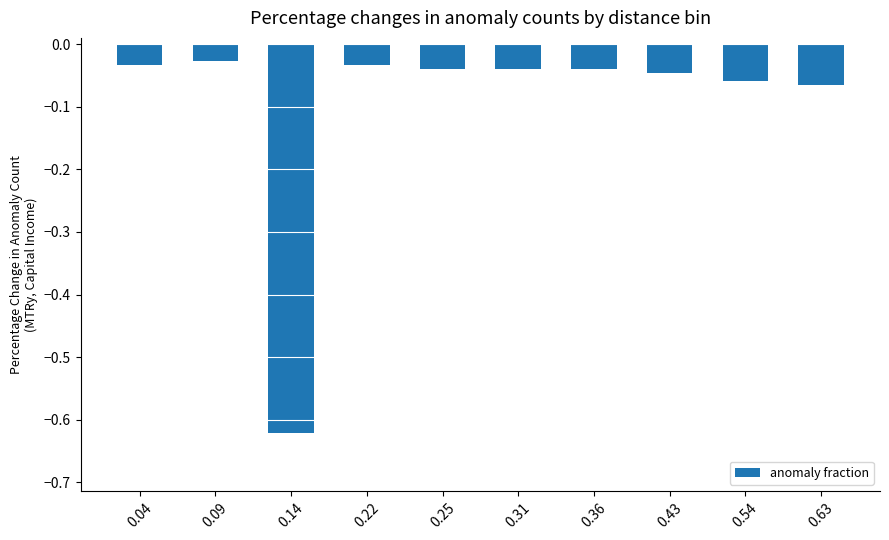

What is the sum of all values?

-1.0